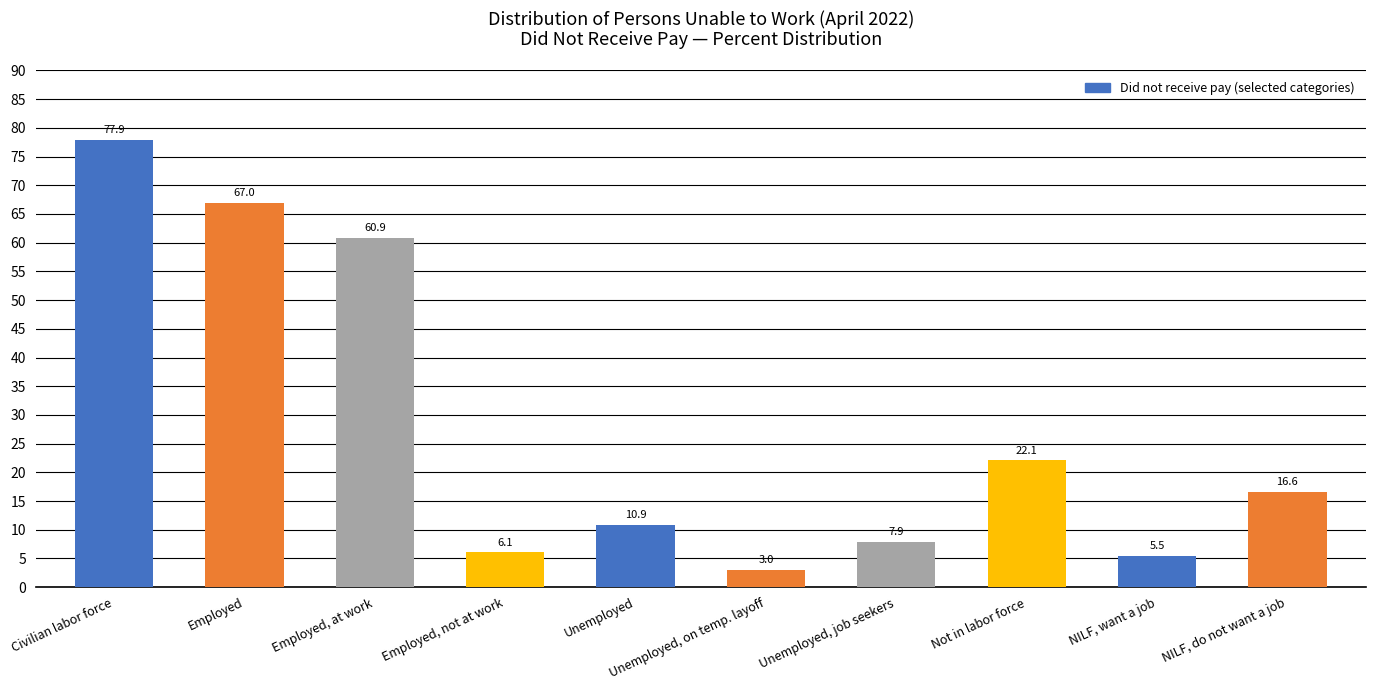

List the labels in order of value, smallest first.

Unemployed, on temp. layoff, NILF, want a job, Employed, not at work, Unemployed, job seekers, Unemployed, NILF, do not want a job, Not in labor force, Employed, at work, Employed, Civilian labor force